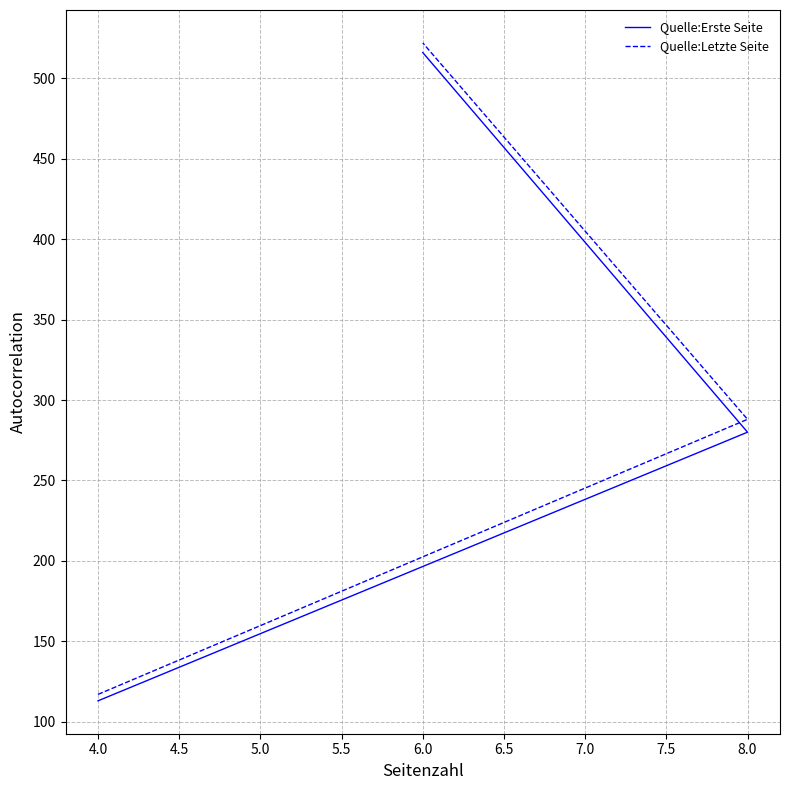

Reading right to left, list all the values displayed in this chart.

Quelle:Erste Seite: 516	280	113
Quelle:Letzte Seite: 522	288	117